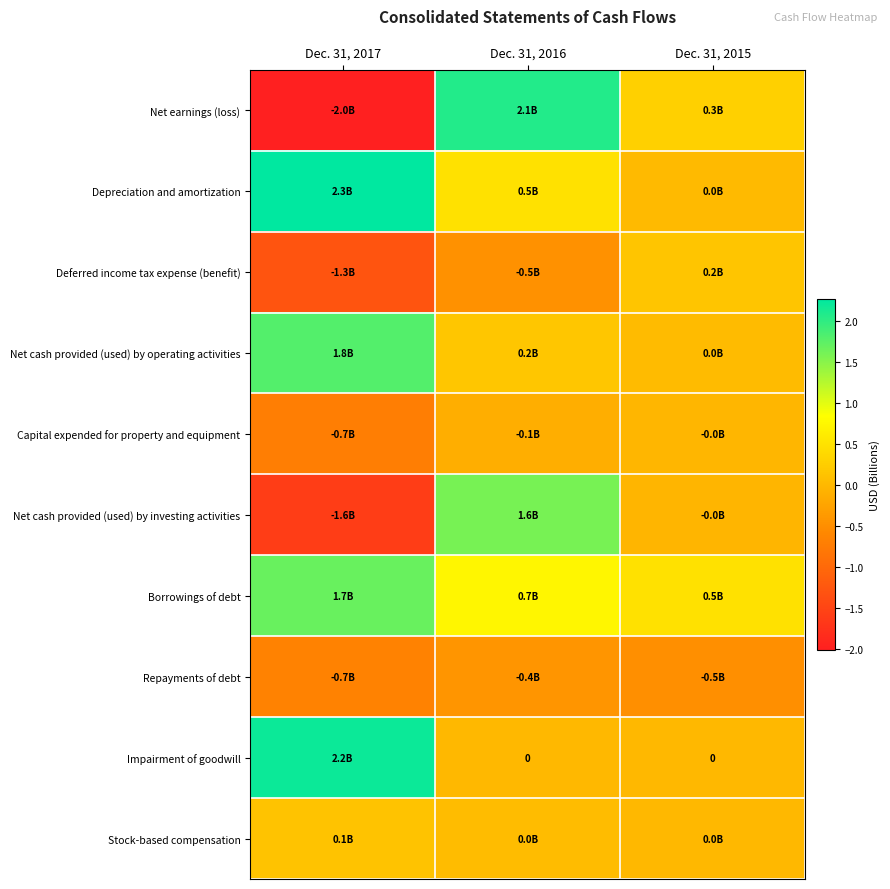

Is it true that Net cash provided (used) by investing activities equals -0.1 at Dec. 31, 2015?

False